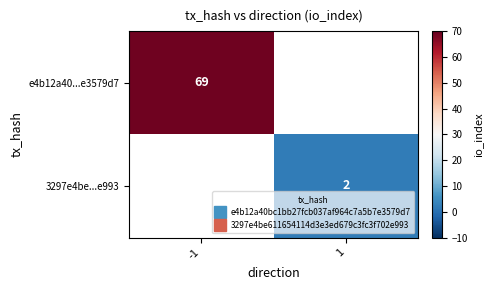

What is the highest value of the e4b12a40...e3579d7 series?

69.0